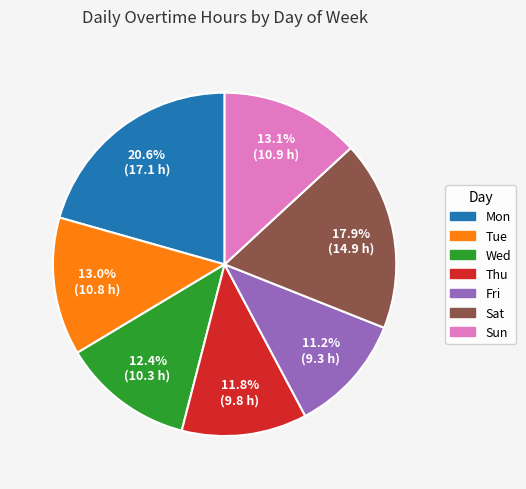

What is the largest slice in the pie chart?

Mon